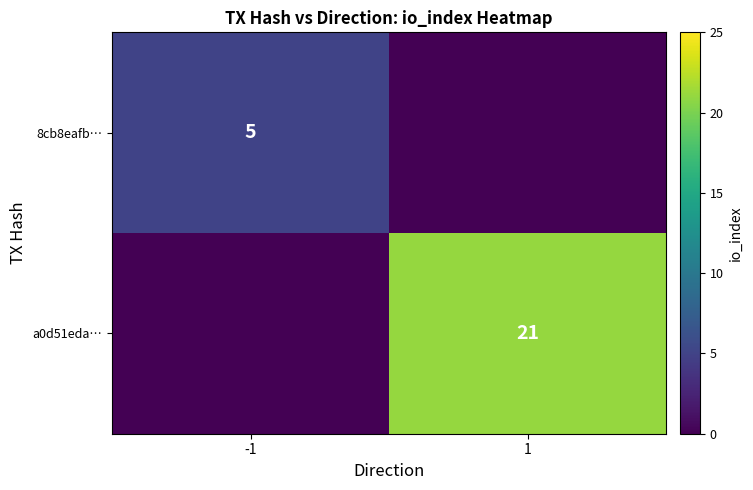

The a0d51eda… series shows 29 at 1. True or false?

False